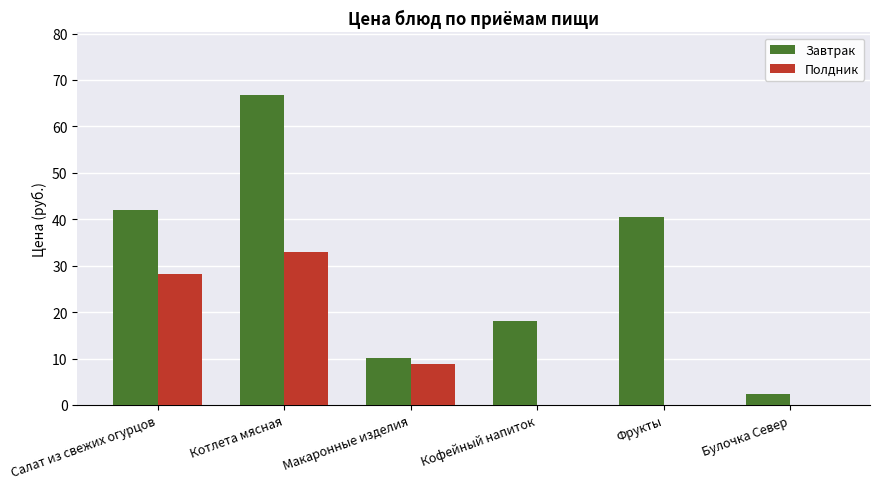

Count the number of categories in the chart.

6